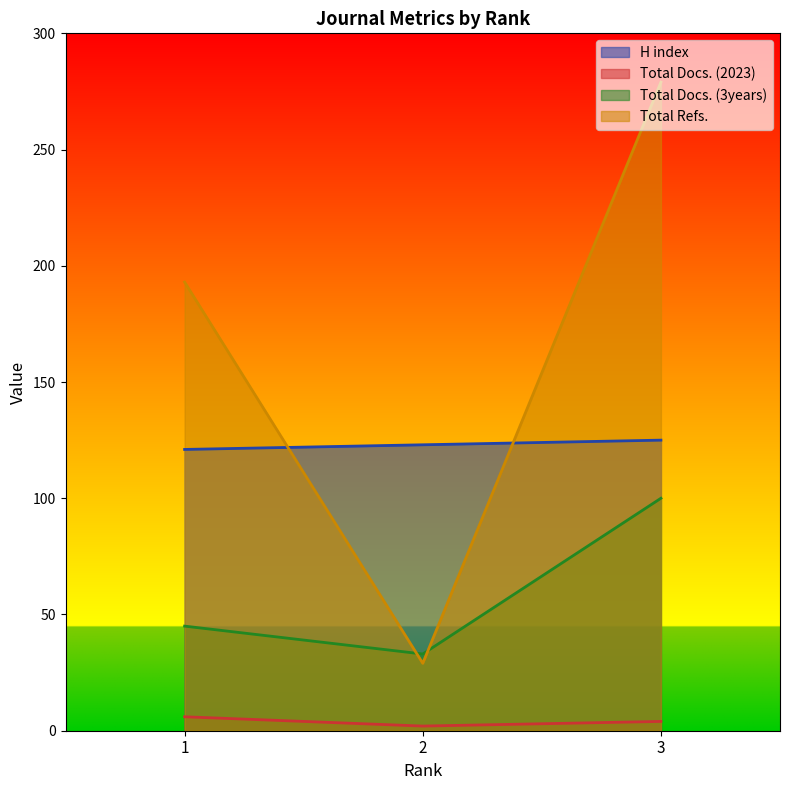

Which category has the highest value in the Total Docs. (2023) series?

1